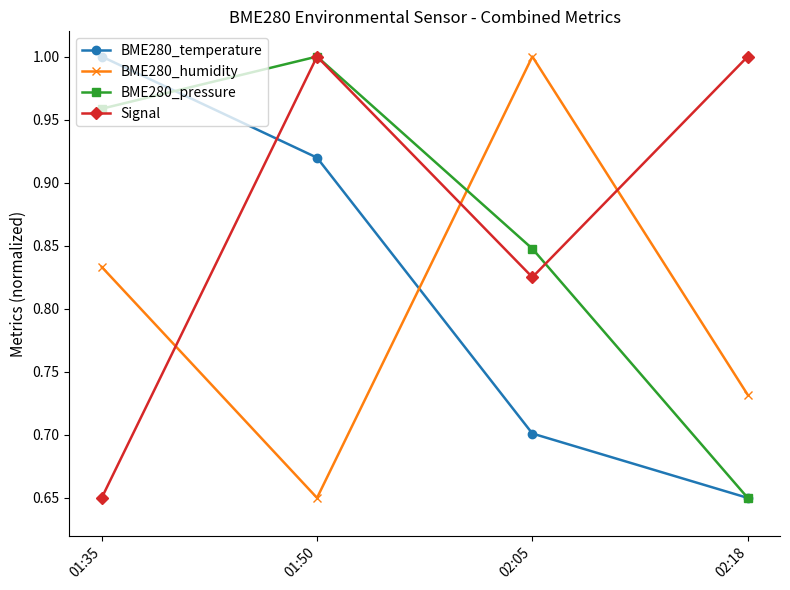

Is it true that BME280_humidity equals 1.4 at 02:05?

False